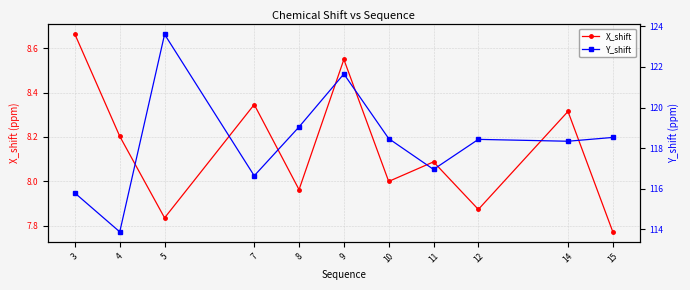

How many lines are shown in the chart?

2